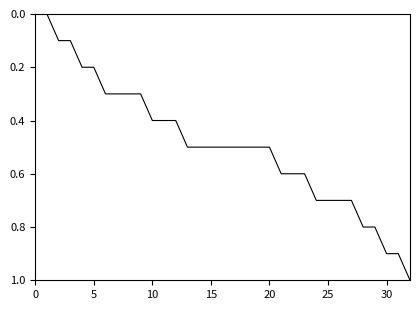

What is the difference between the maximum and minimum values?

1.0